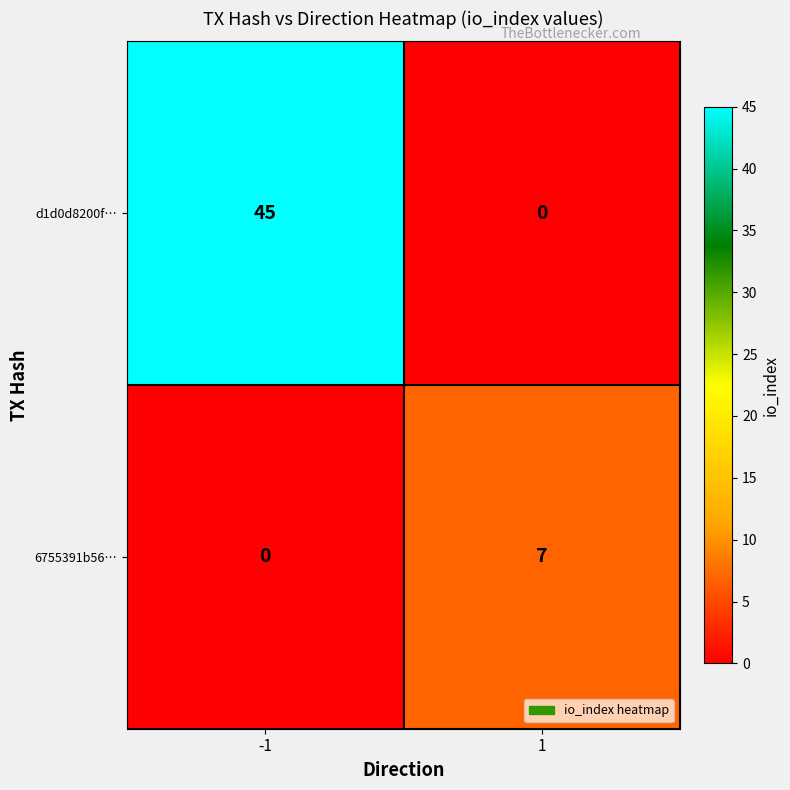

At which category is the sum across all series the highest?

-1